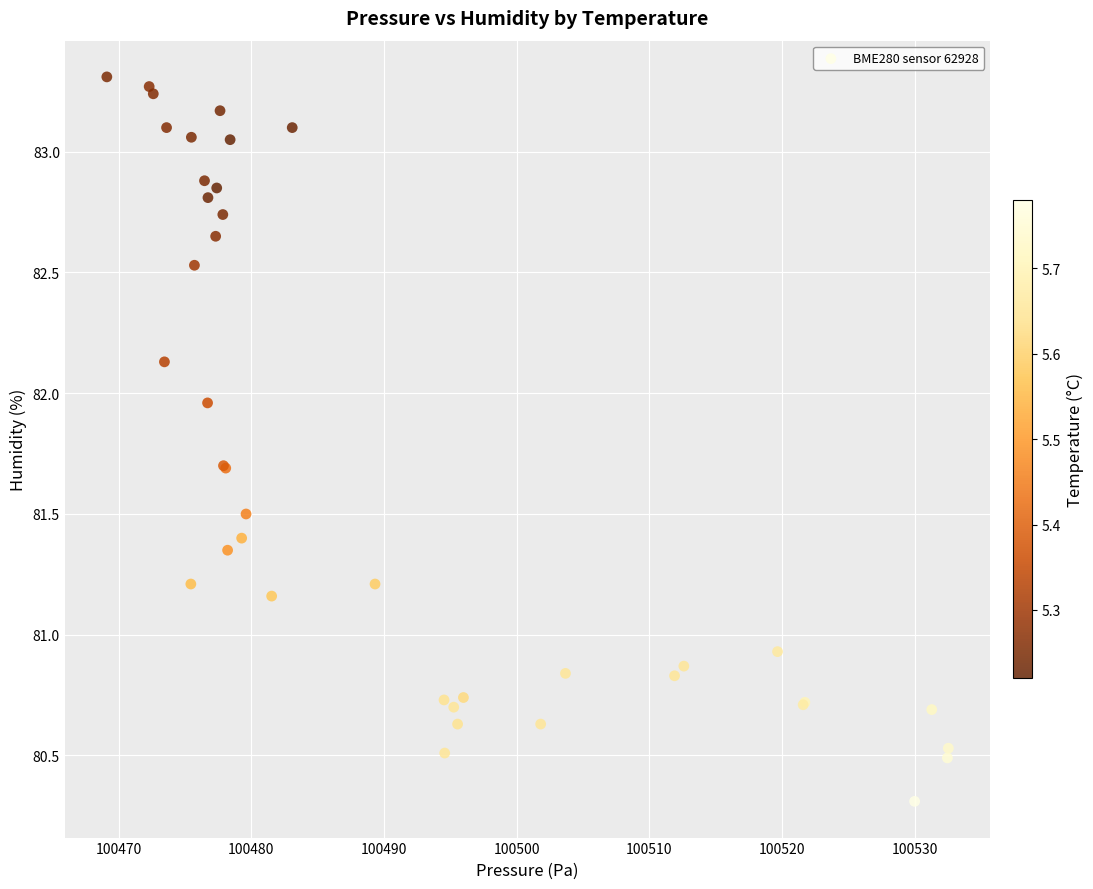

What Y value in the scatter plot is closest to 81?

80.9